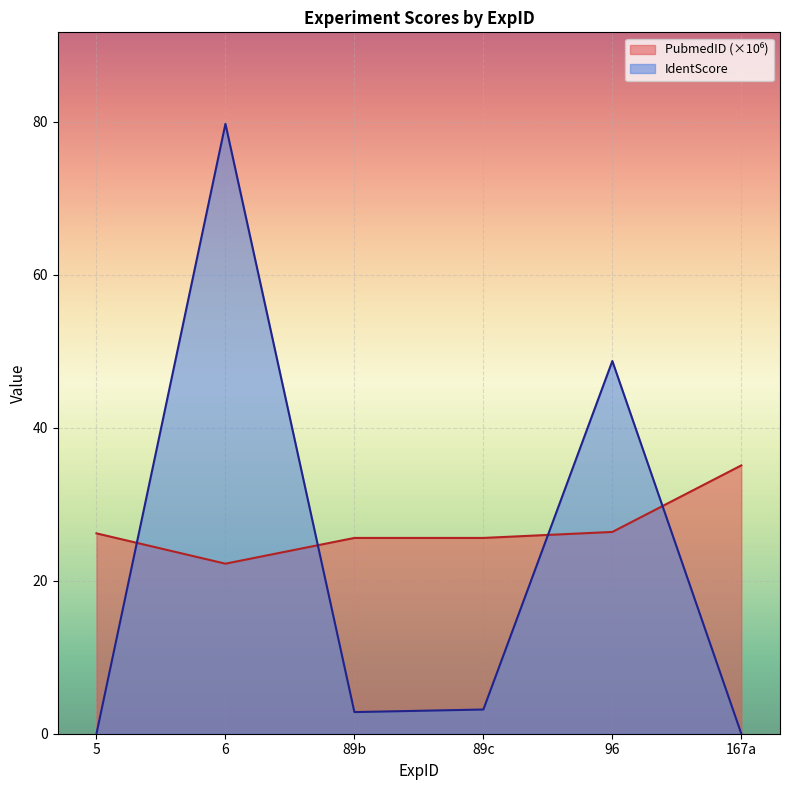

What is the label of the 4th point from the right?

89b